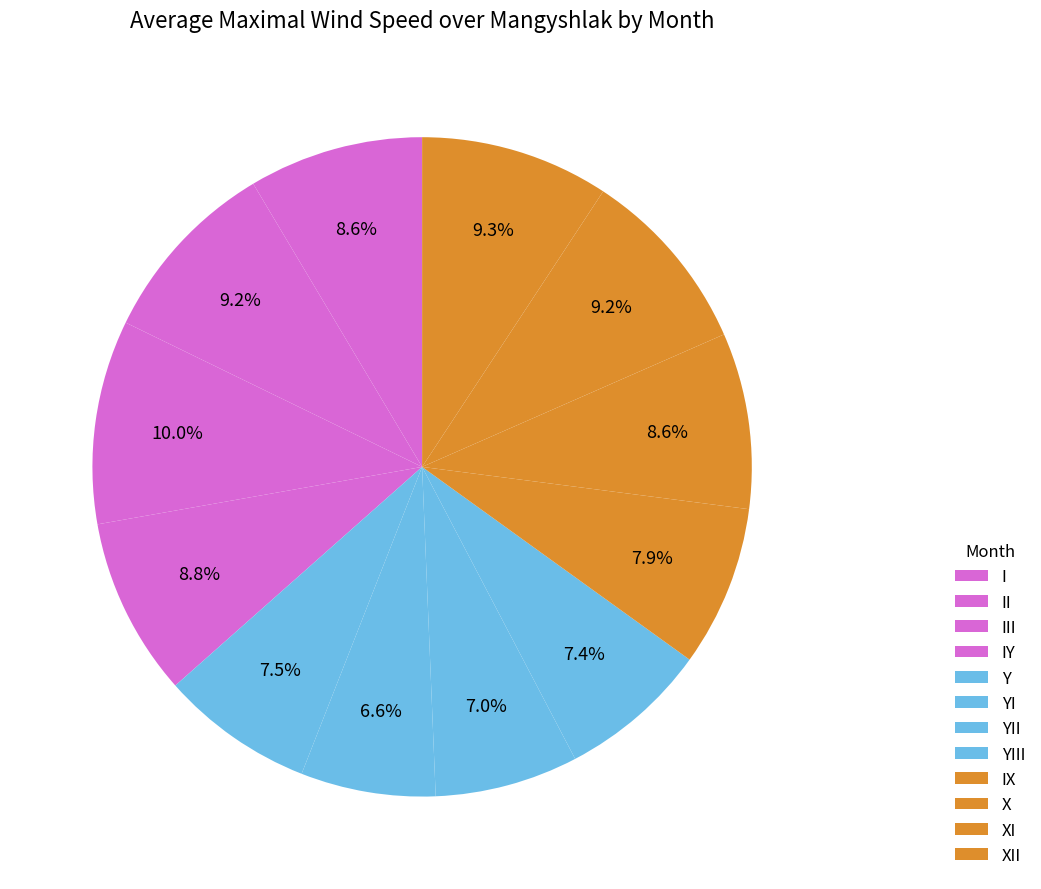

Does any single category account for the majority?

No